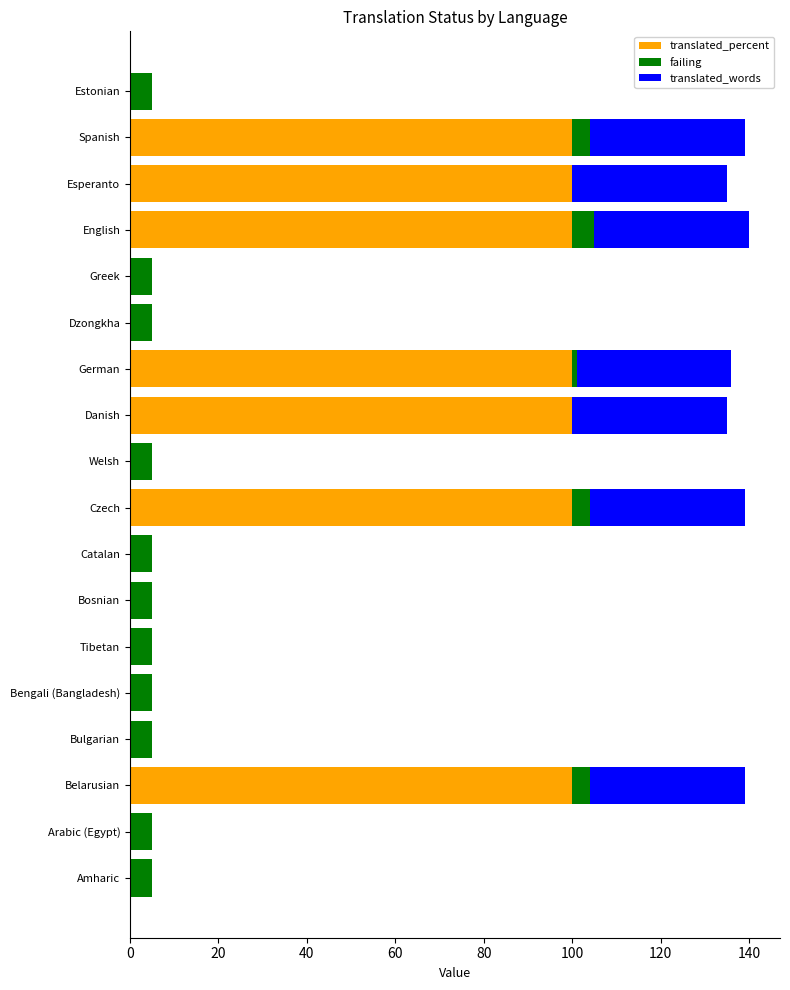

Is it true that translated_percent equals 133 at Danish?

False